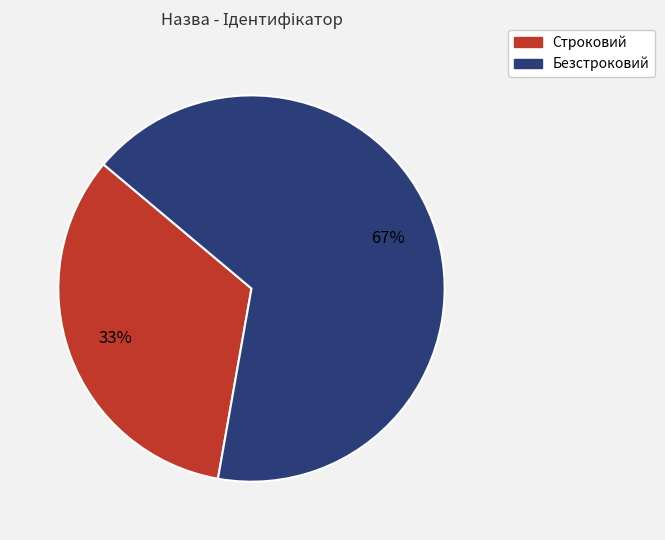

Is the sum of Безстроковий and Строковий greater than half?

Yes